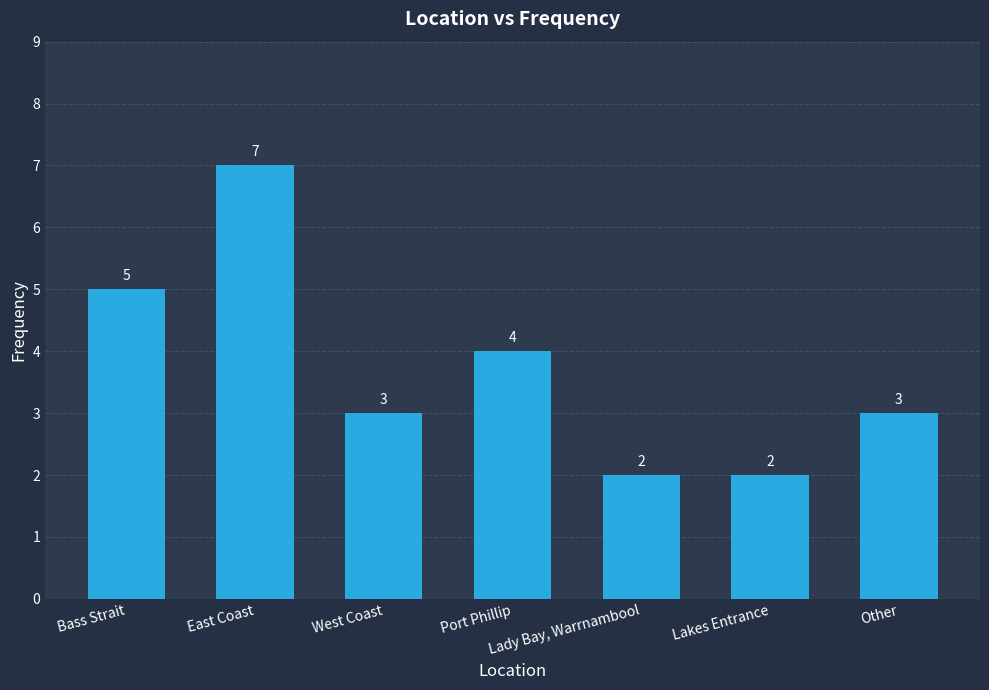

The chart shows a value of 3 at Other. True or false?

True